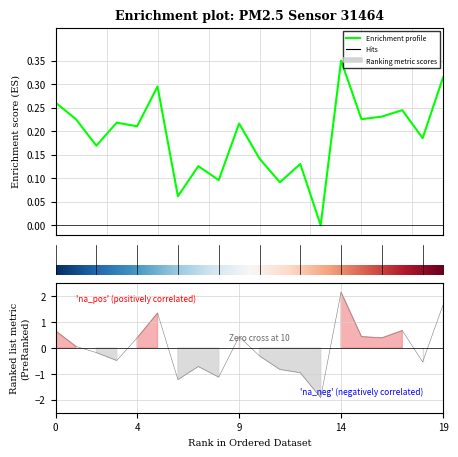

True or false: the data has more than 2 interior local peaks.

True